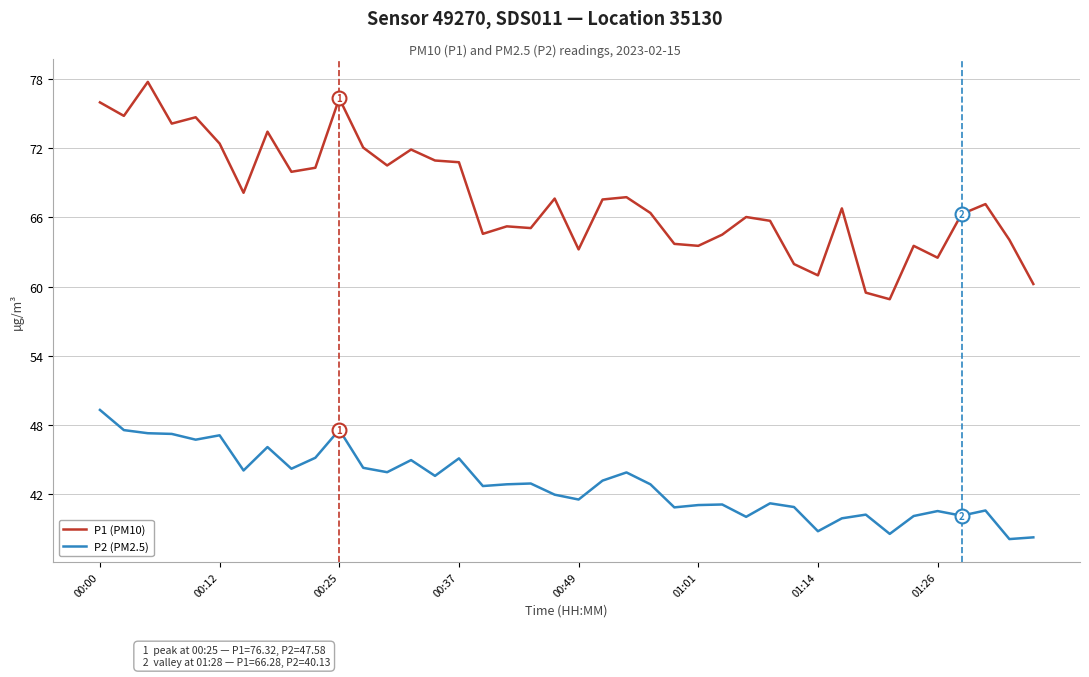

Which series has the largest total across all categories?

P1 (PM10)